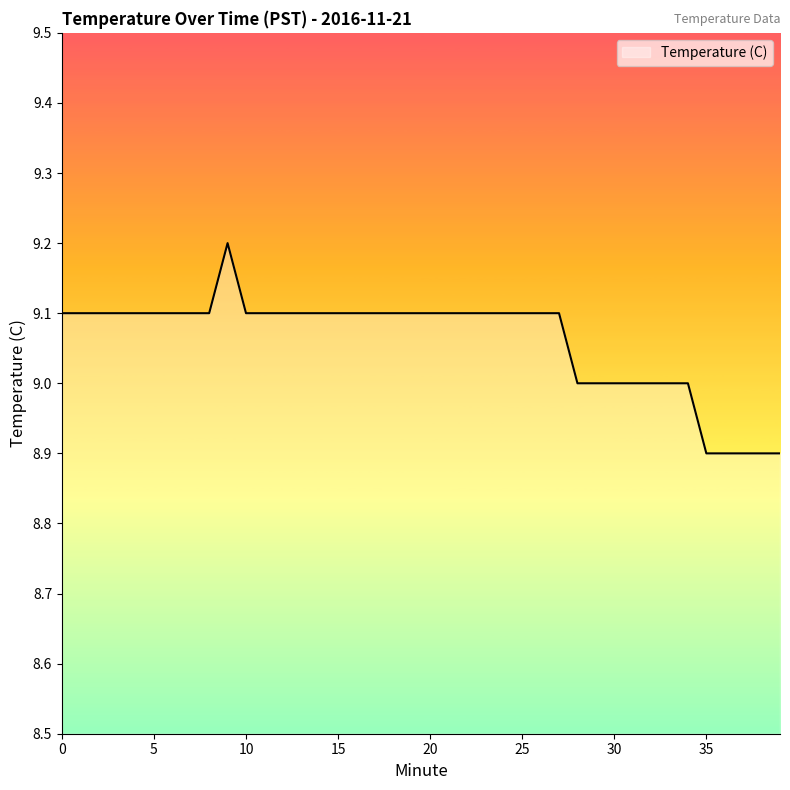

What is the minimum value shown in the chart?

8.9